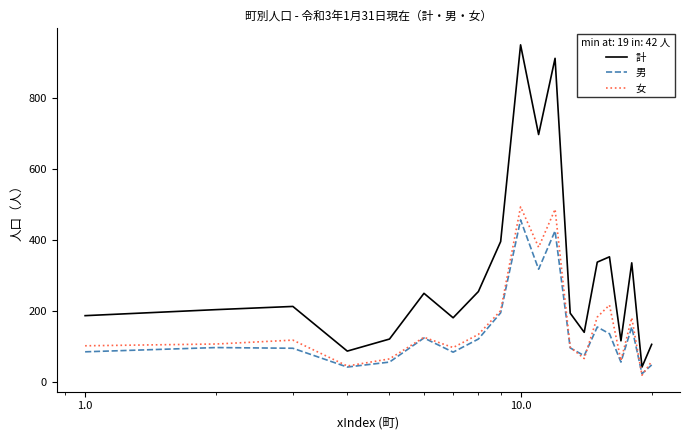

What is the greatest value displayed?

951